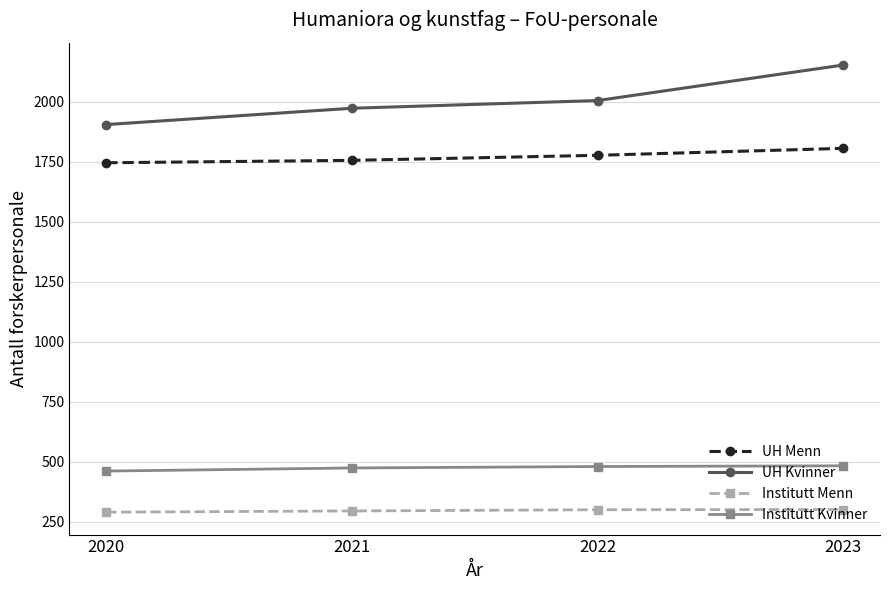

What is the sum of all Institutt Kvinner values?

1902